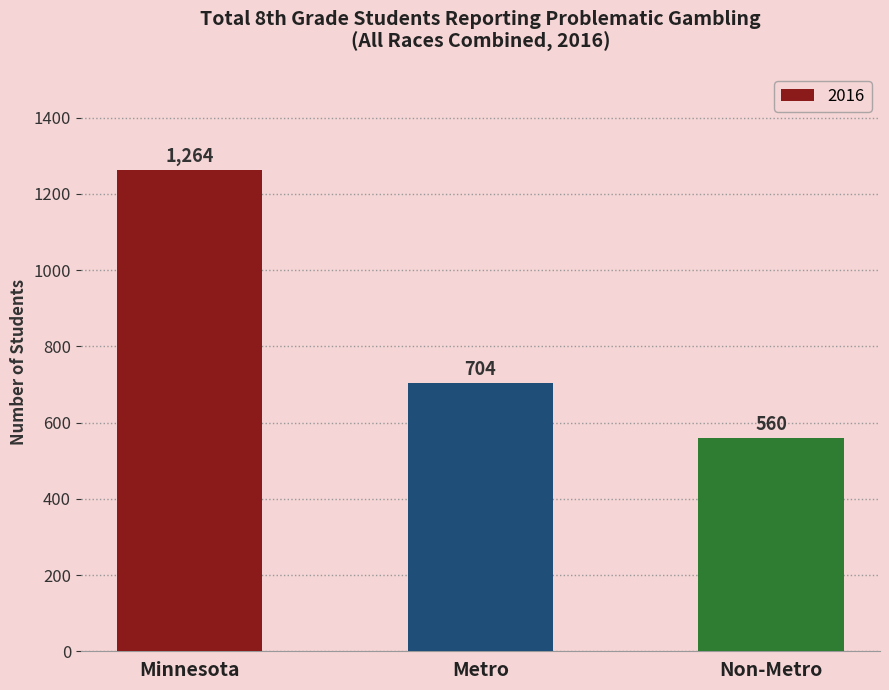

Reading left to right, extract all data points from this chart.

Minnesota=1264	Metro=704	Non-Metro=560